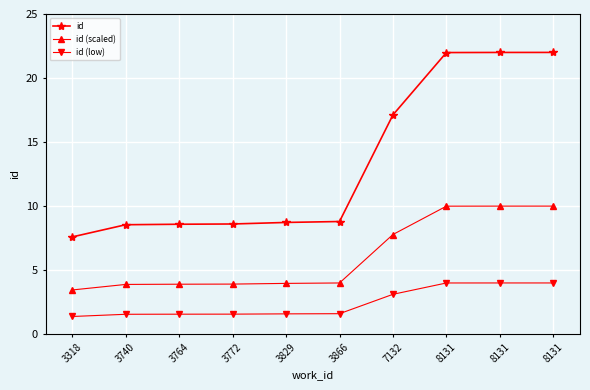

How many lines are shown in the chart?

3